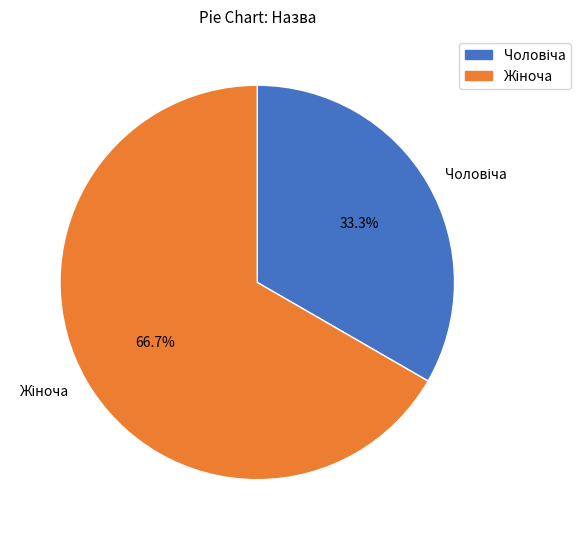

Does any single category account for the majority?

Yes